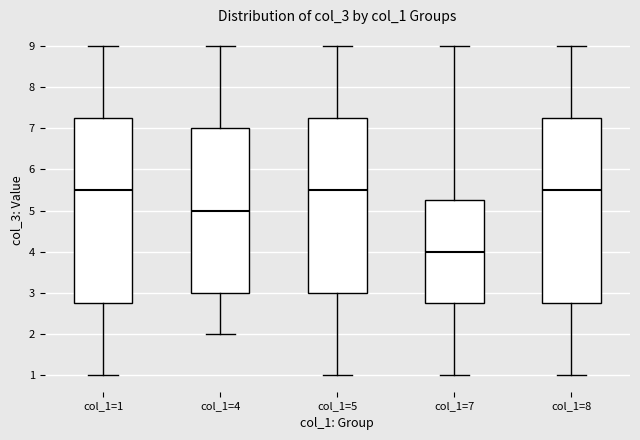

Where does the upper whisker of the box for col_1=5 end on the y-axis? The values are not printed on the chart, so give them approximately, as read against the axis.

9.0